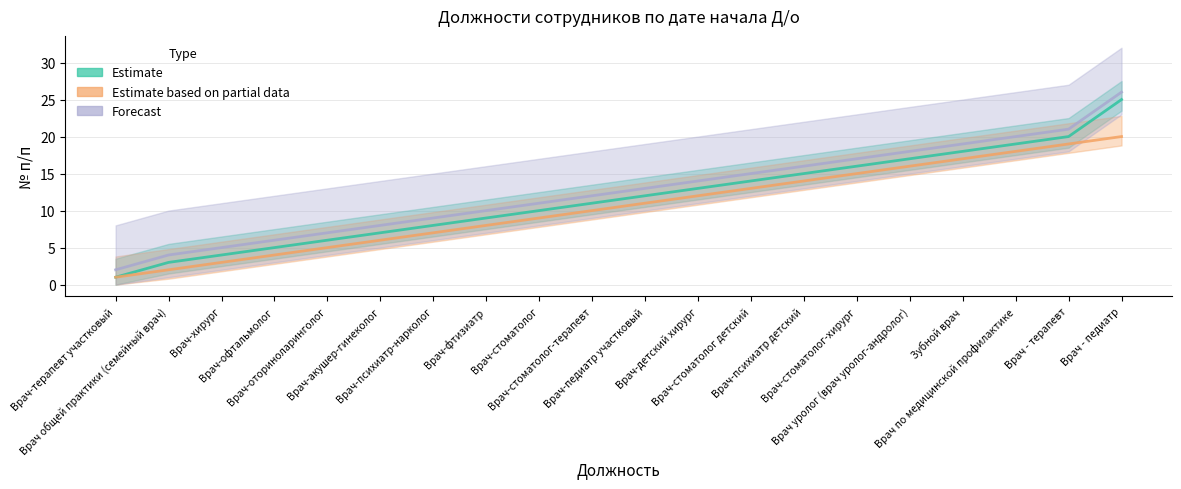

True or false: Estimate has more than 1 points higher than both neighbors.

False